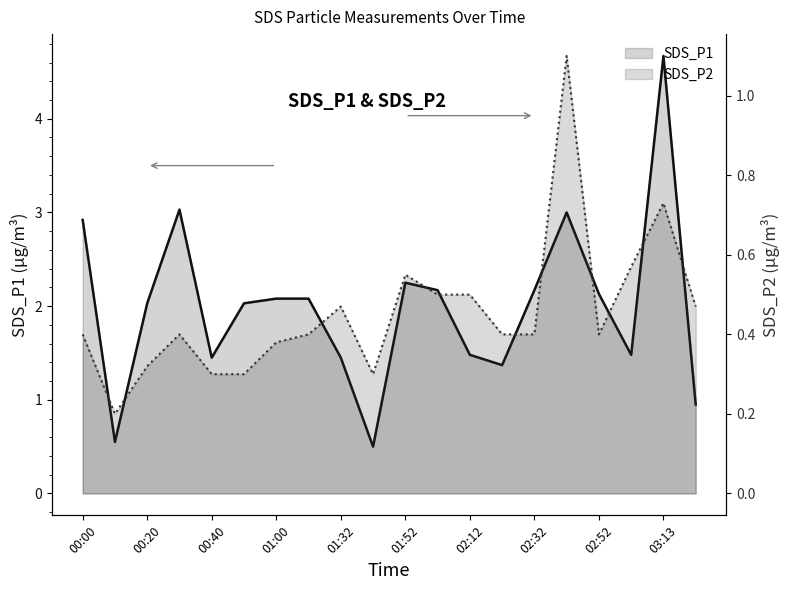

The SDS_P1 series shows 3.0 at 15. True or false?

True